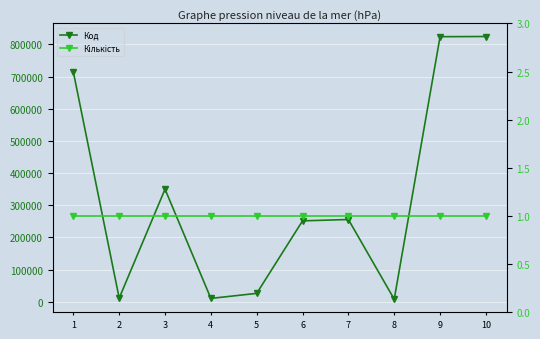

Count the number of categories in the chart.

10